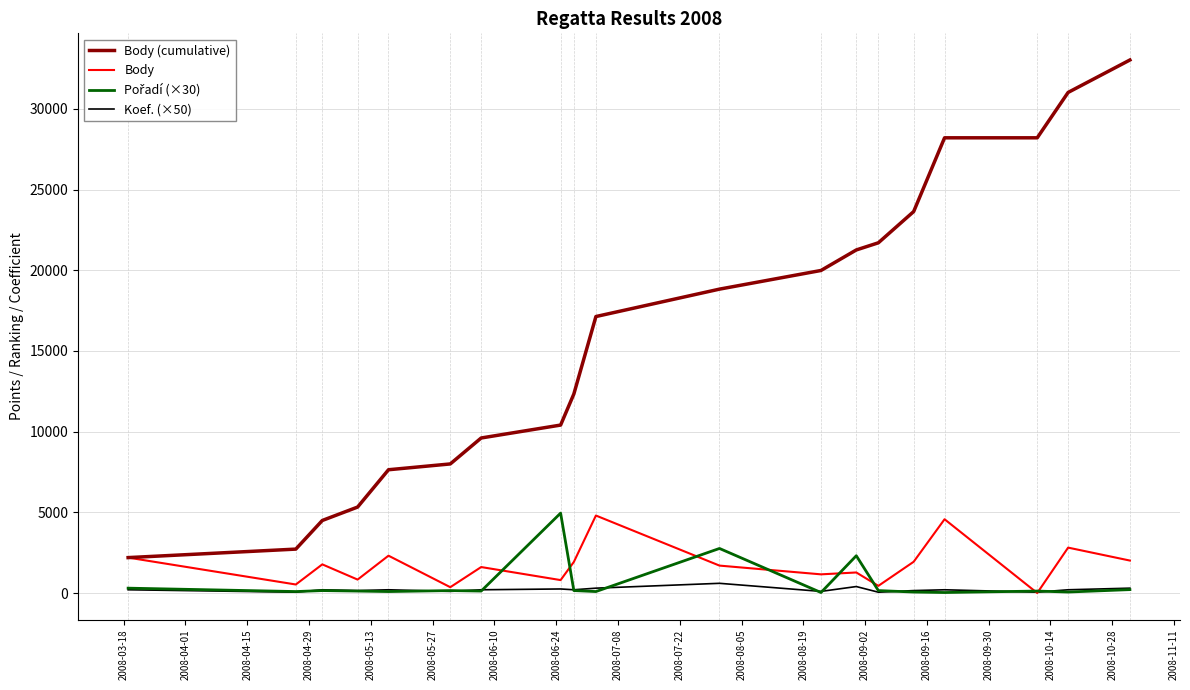

Which series has the largest range (max minus min)?

Body (cumulative)